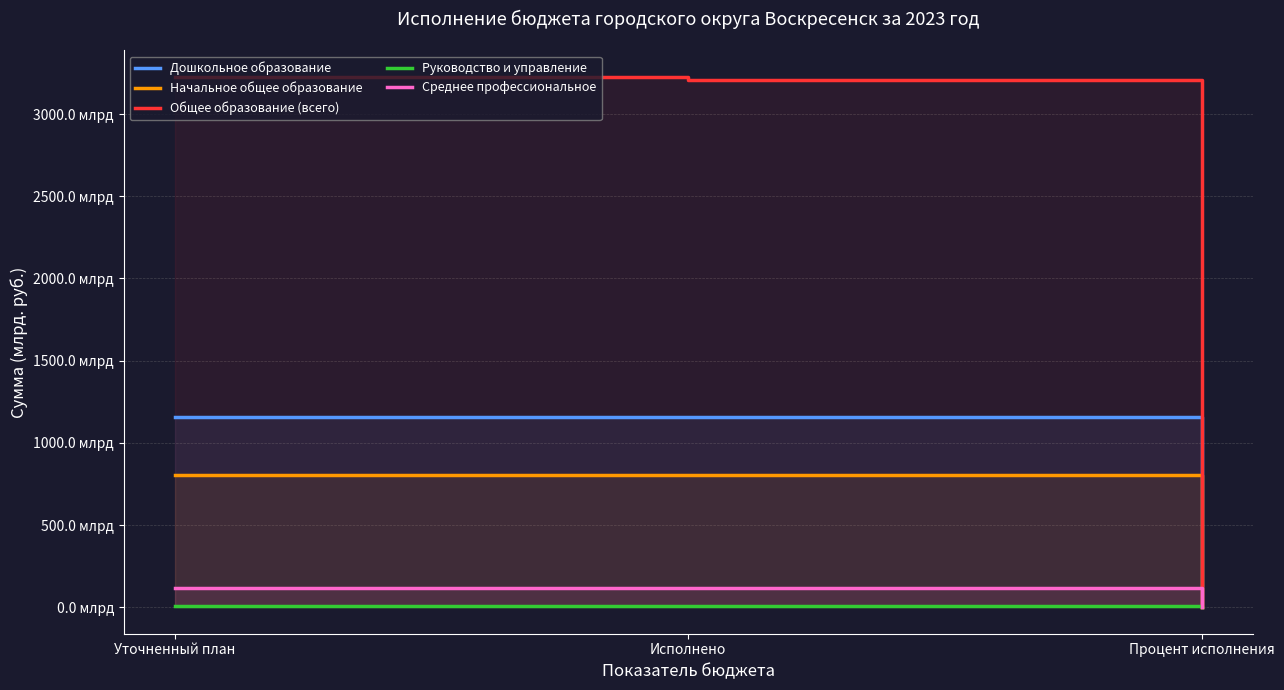

Which series has the largest range (max minus min)?

Общее образование (всего)